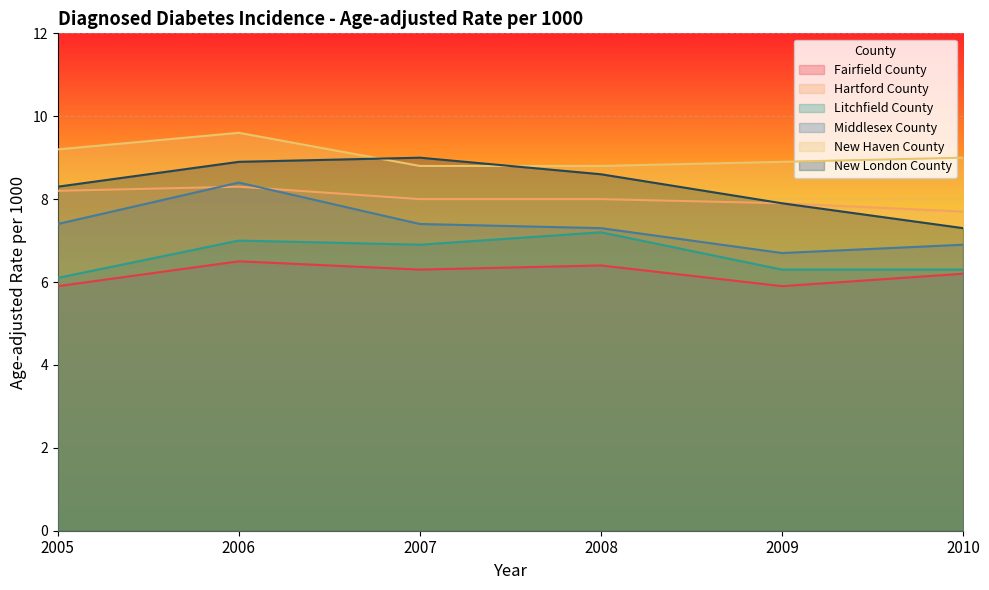

How many lines are shown in the chart?

6